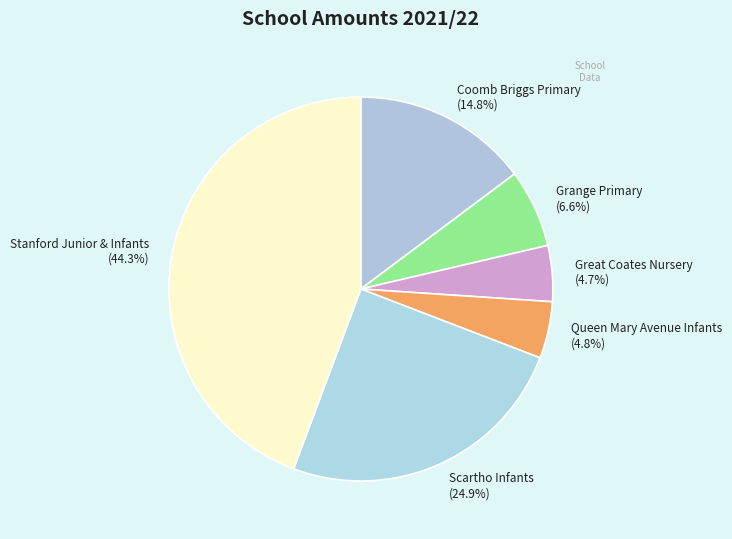

Which has a higher value, Scartho Infants (24.9%) or Great Coates Nursery (4.7%)?

Scartho Infants (24.9%)